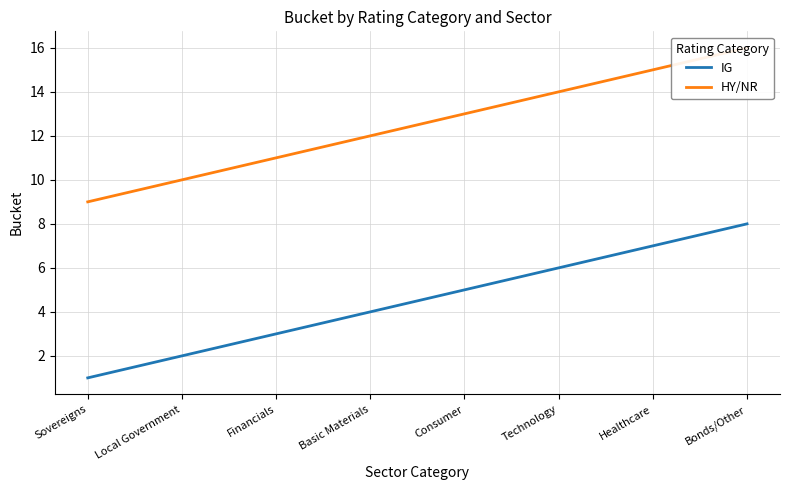

How many data points does each series have?

8